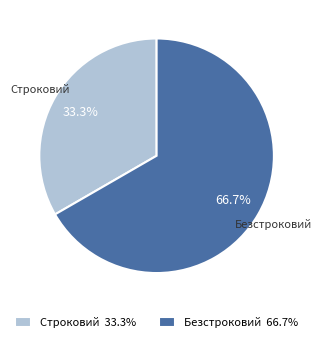

True or false: Безстроковий accounts for 67% of the total.

True